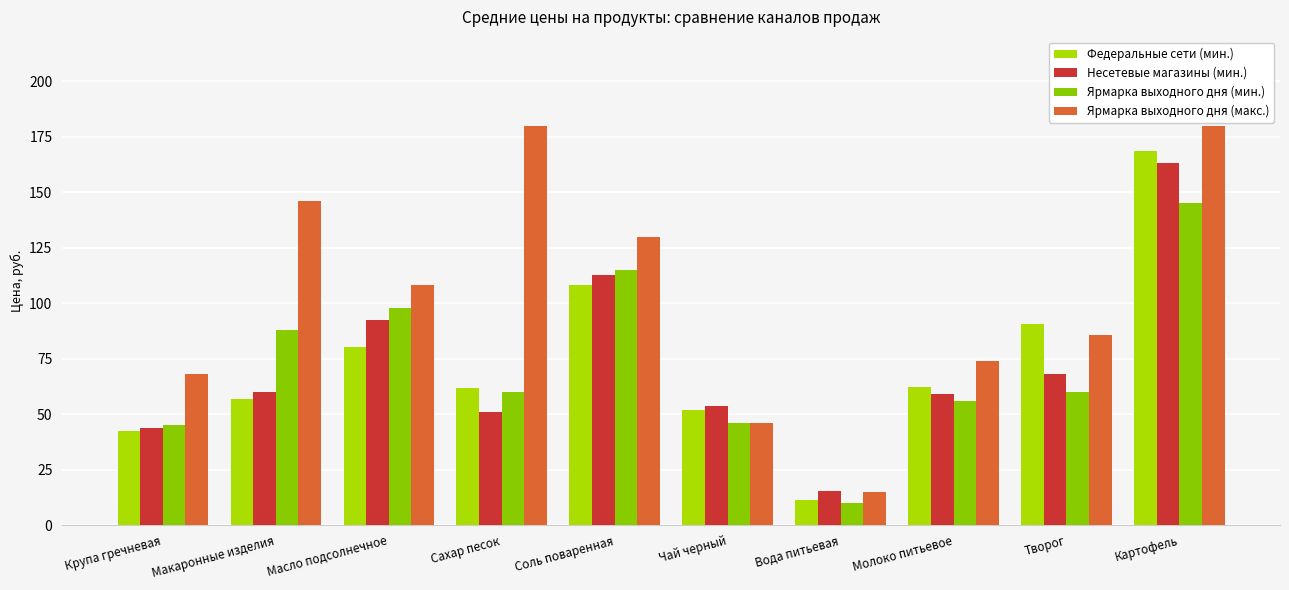

How many series are shown in this chart?

4